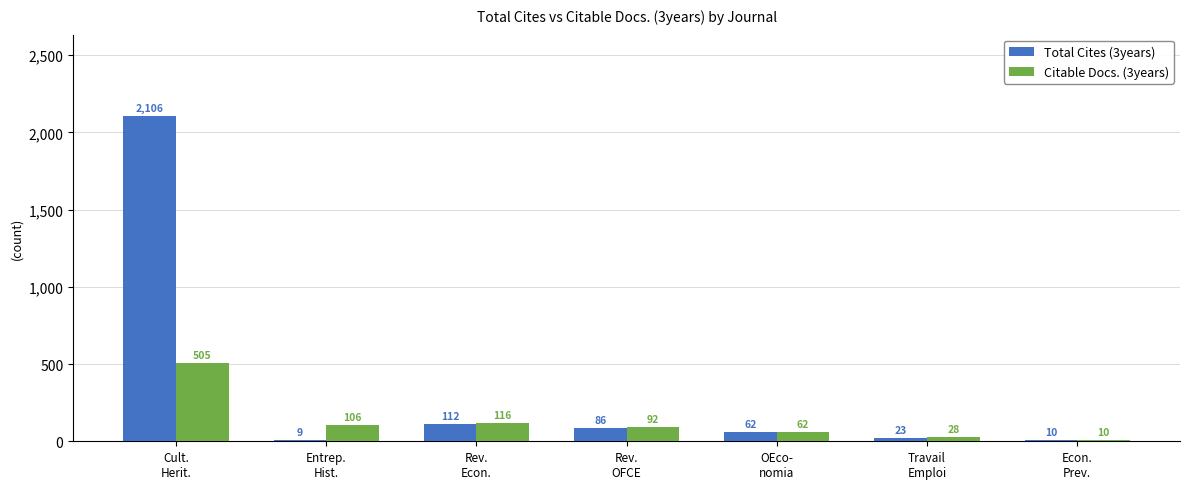

Reading left to right, transcribe all the data shown in this chart.

Total Cites (3years): Cult.
Herit.=2106	Entrep.
Hist.=9	Rev.
Econ.=112	Rev.
OFCE=86	OEco-
nomia=62	Travail
Emploi=23	Econ.
Prev.=10
Citable Docs. (3years): Cult.
Herit.=505	Entrep.
Hist.=106	Rev.
Econ.=116	Rev.
OFCE=92	OEco-
nomia=62	Travail
Emploi=28	Econ.
Prev.=10